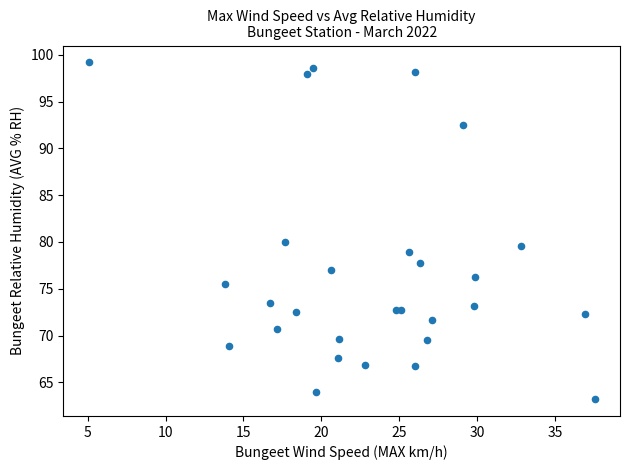

What Y value in the scatter plot is closest to 81?

80.0